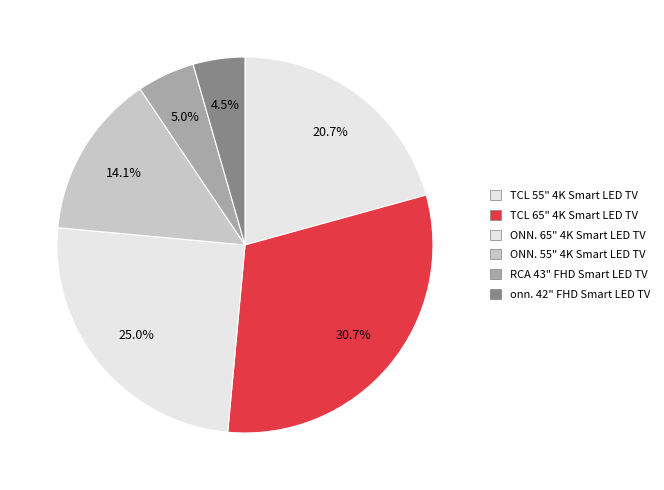

What percentage do ONN. 65" 4K Smart LED TV and TCL 55" 4K Smart LED TV together represent?

45.7%